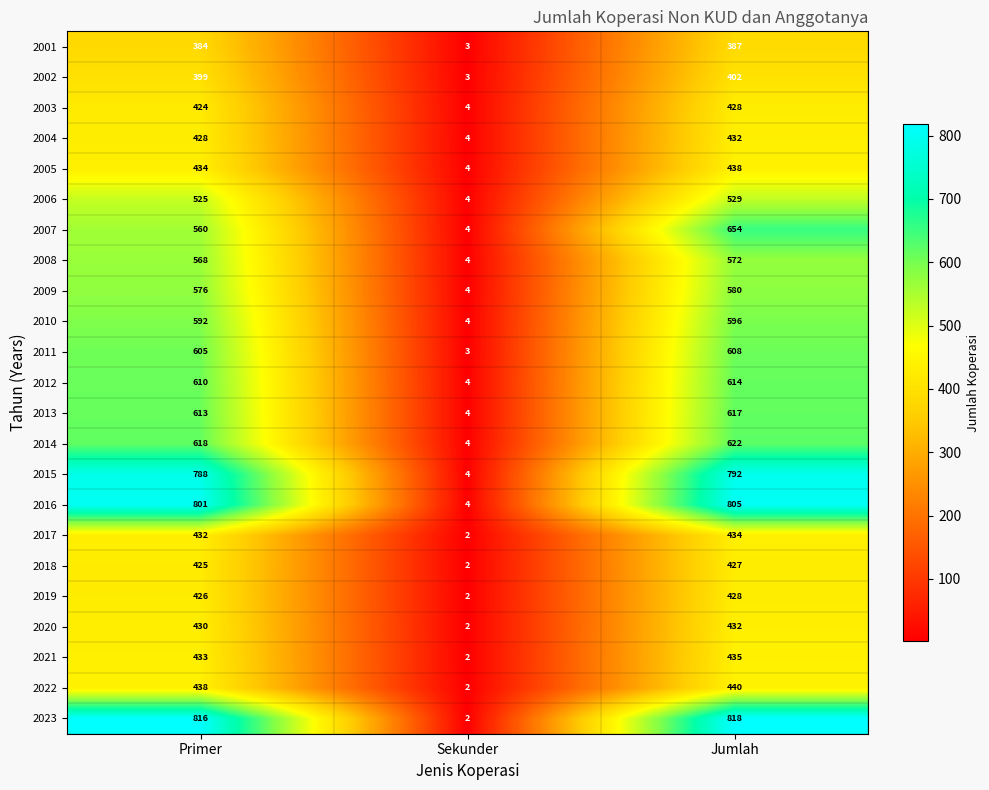

What is the maximum value for 2010?

596